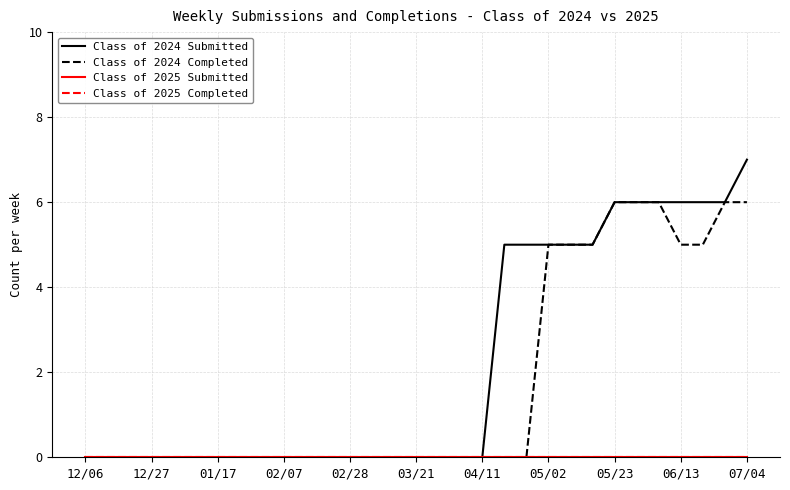

Count the Class of 2024 Completed values in the range 0 to 5.

26